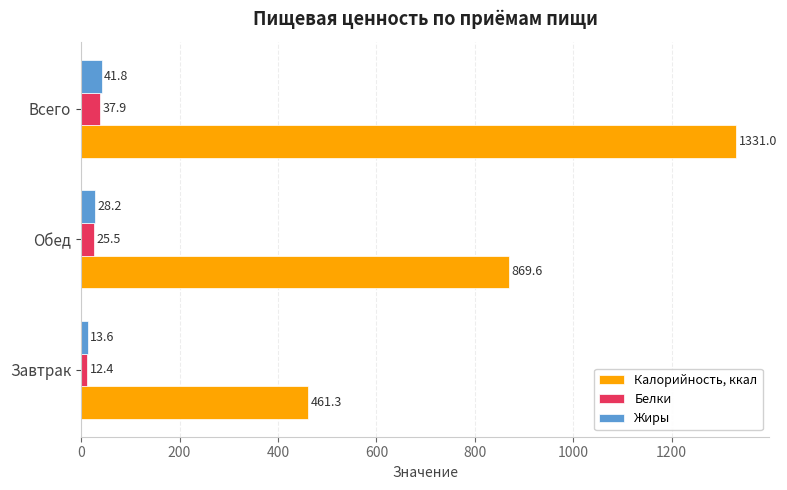

Which series has the widest spread of values?

Калорийность, ккал